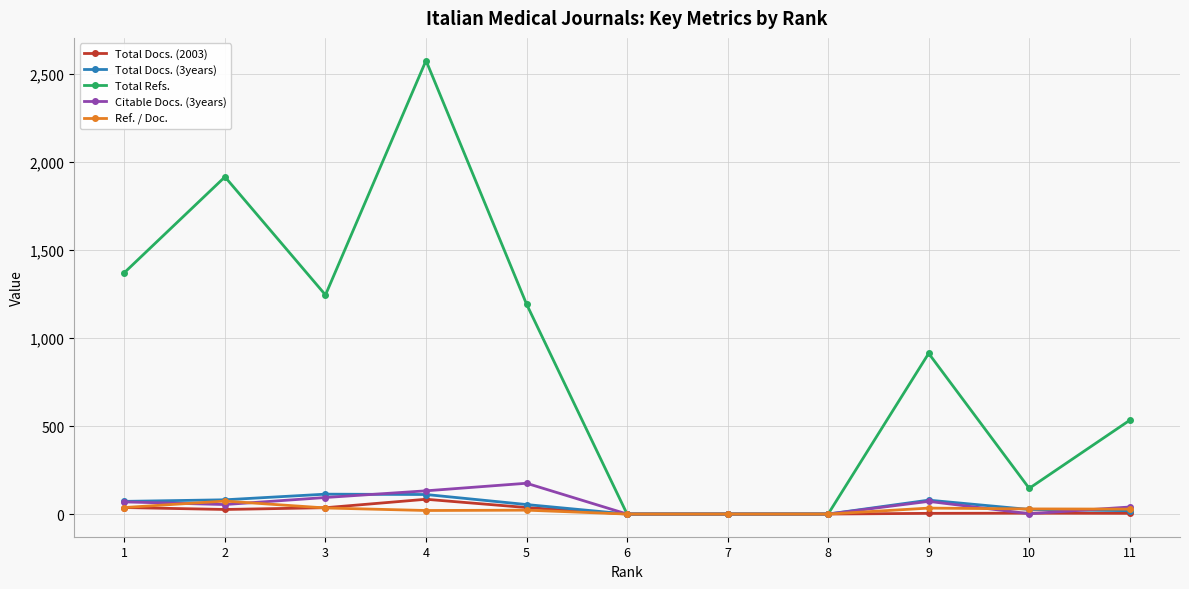

Is the value of Total Docs. (3years) at 4 greater than the value of Citable Docs. (3years) at 8?

Yes